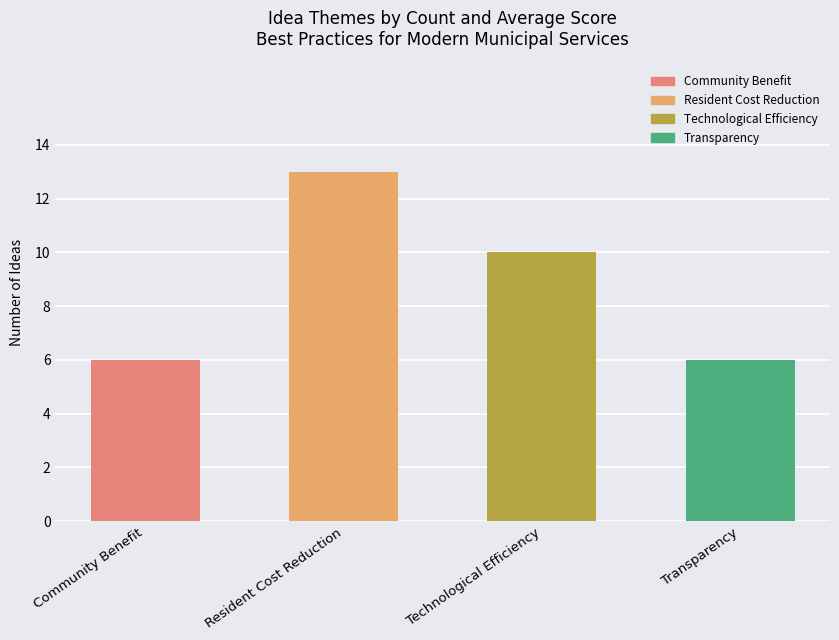

What is the label of the 4th bar from the right?

Community Benefit